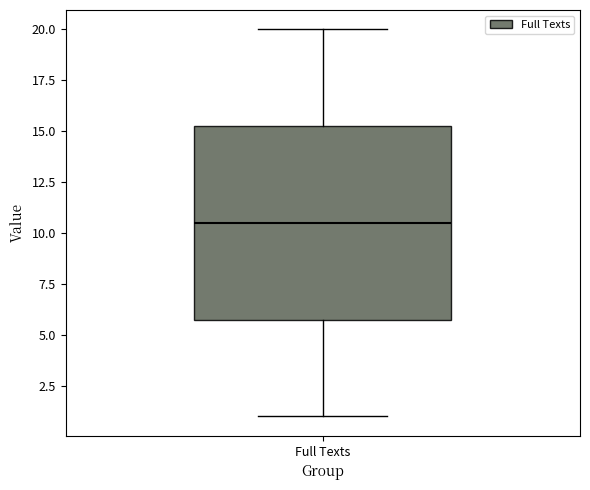

Read this box plot against the y-axis: the position of the median line, the range covered by the box, and the ends of both whiskers. The values are not printed on the chart, so give them approximately, as read against the axis.

median 10.5, box 6.0 to 15.5, whiskers 1.0 to 20.0